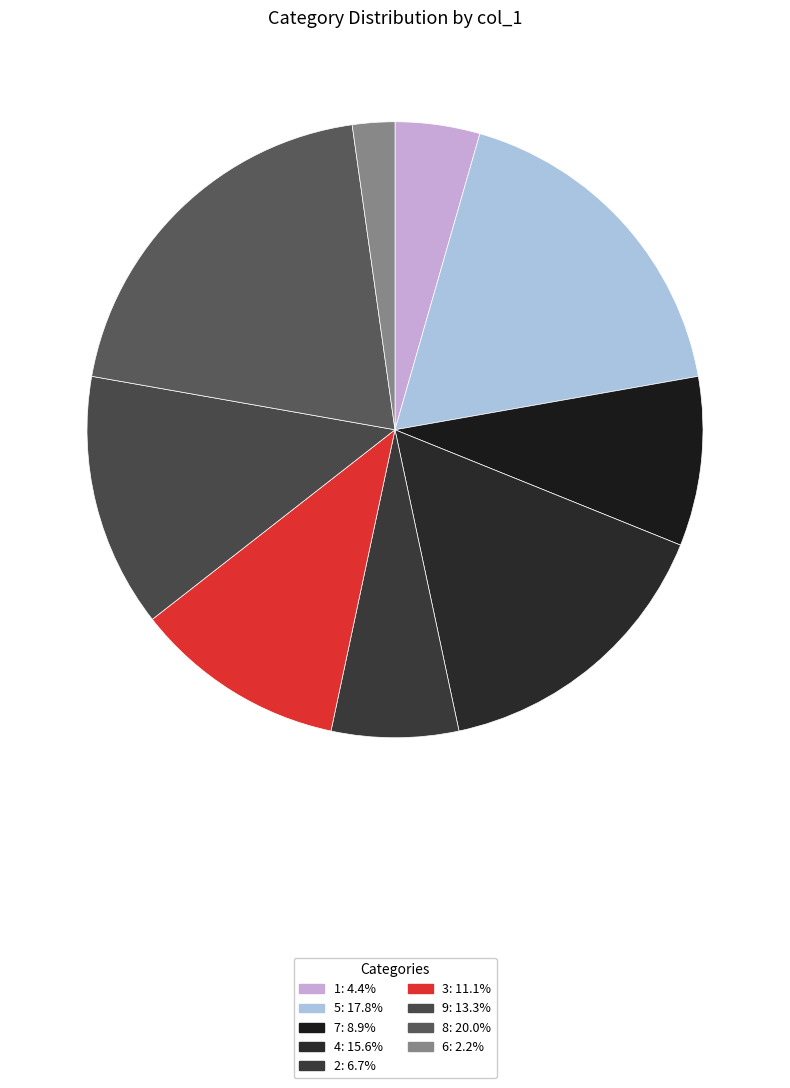

Count the number of slices in the pie.

9